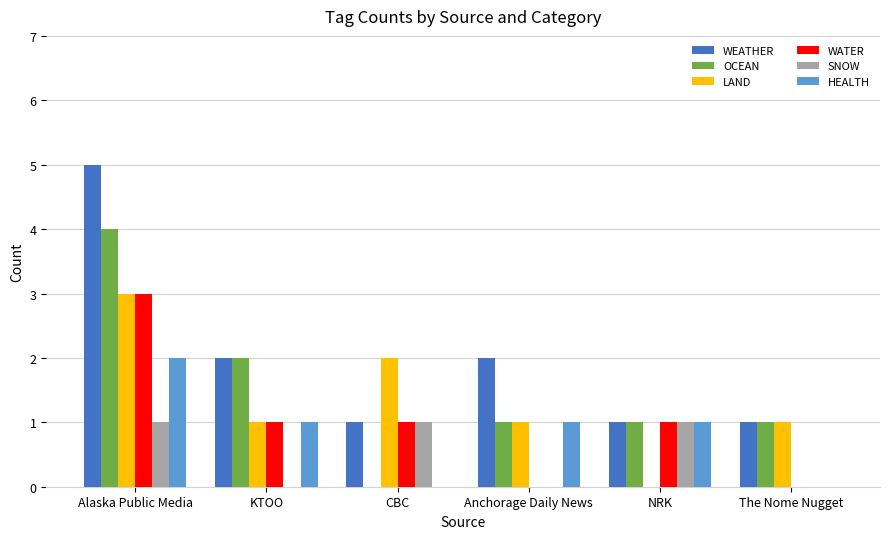

How many groups of bars are there?

6